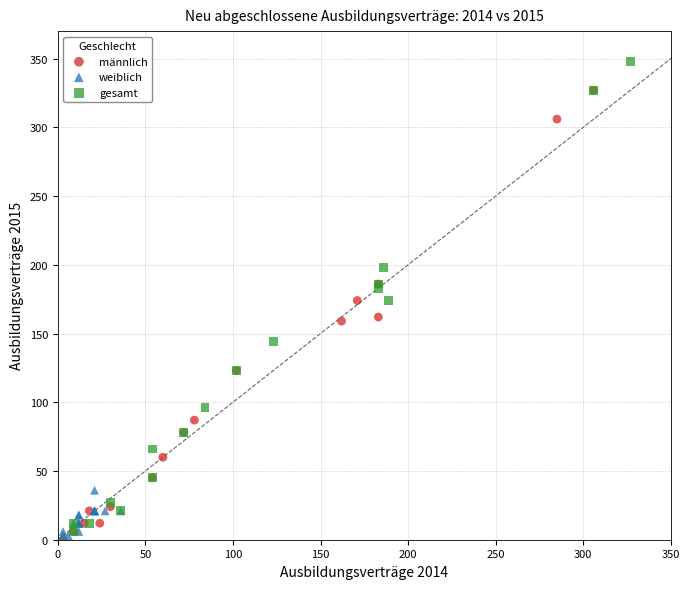

Which series reaches the maximum Y coordinate?

gesamt